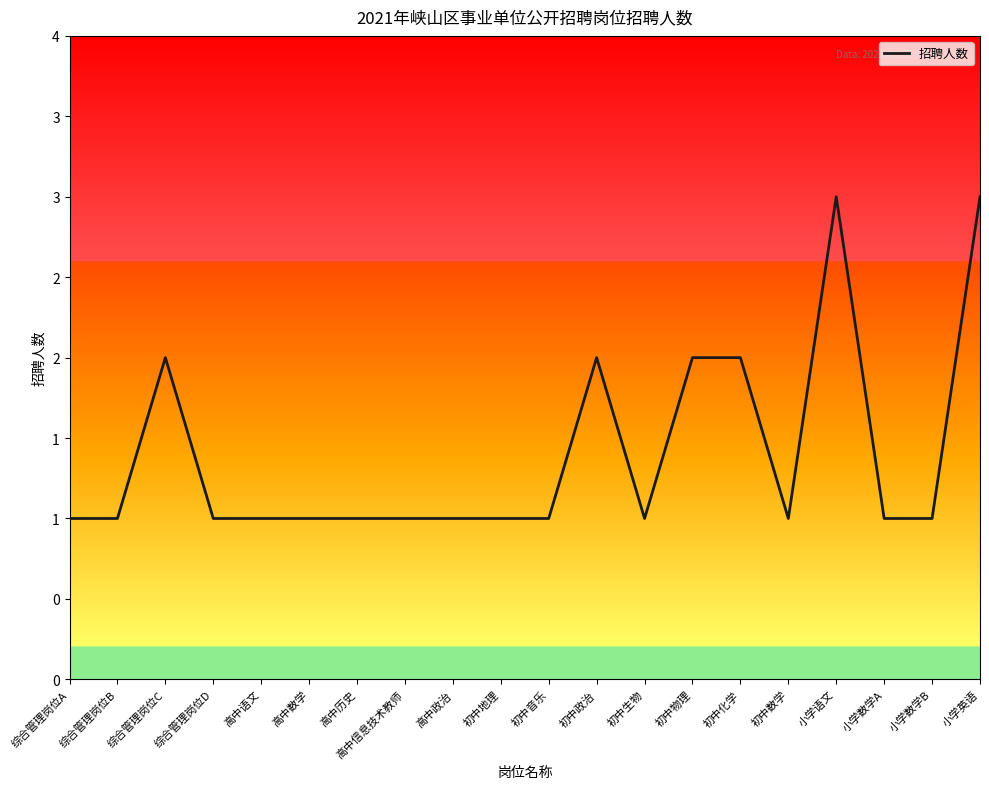

What is the sum of all values?

28